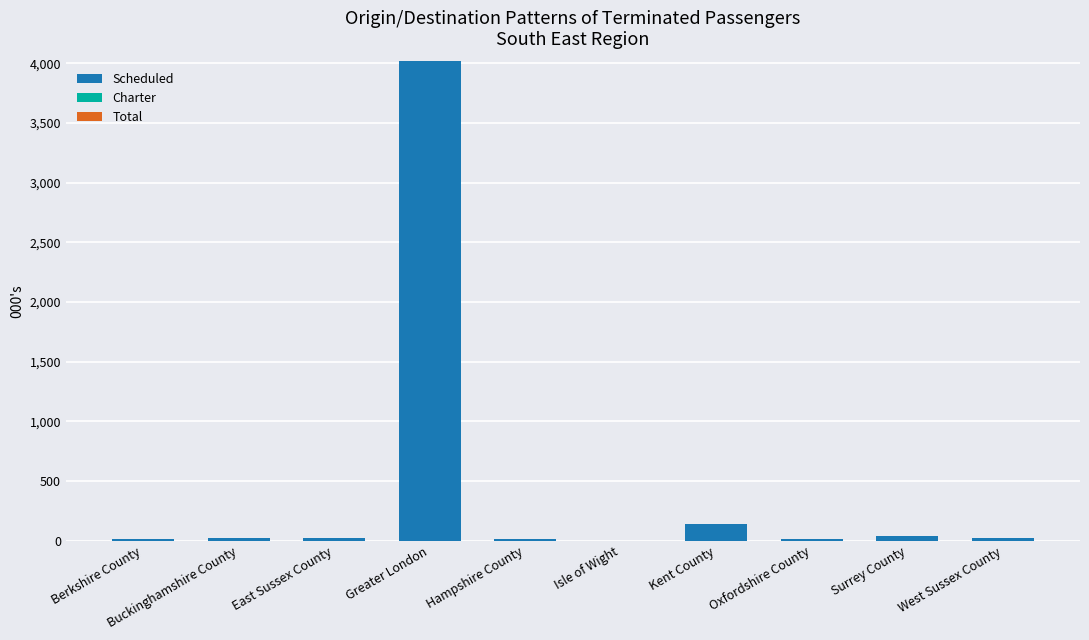

How many data points in Scheduled are above 23?

5